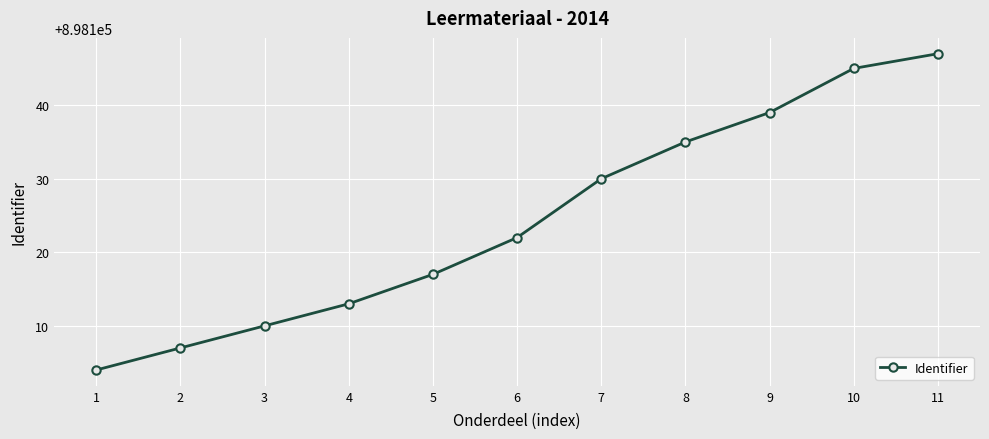

Where is the data nearest to the value 898125?

6